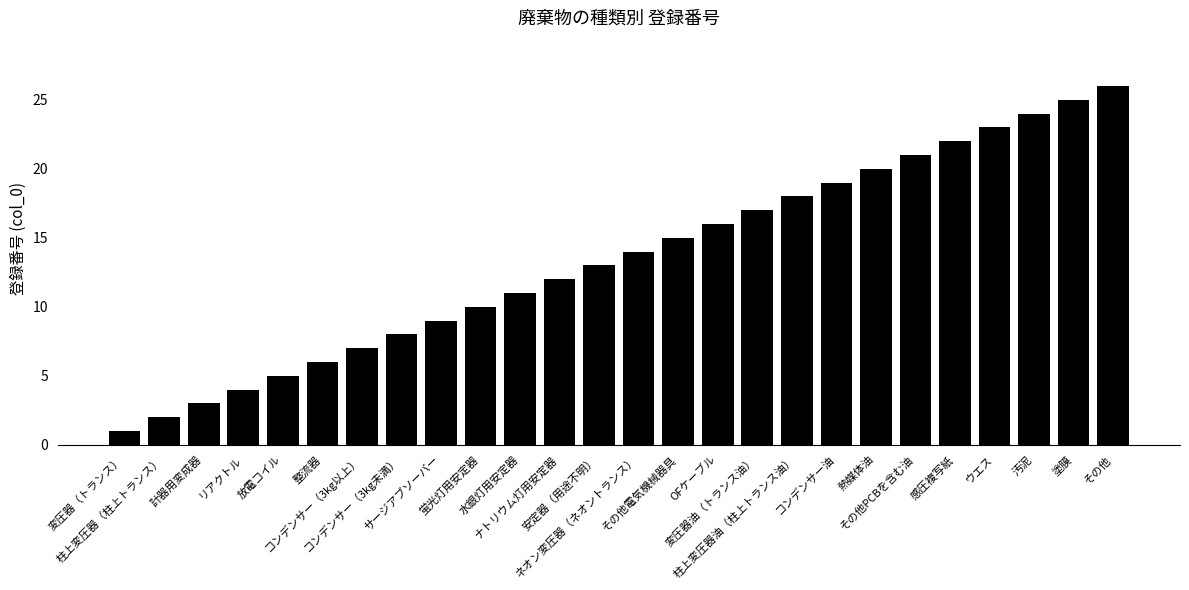

How many distinct data groups are displayed?

1